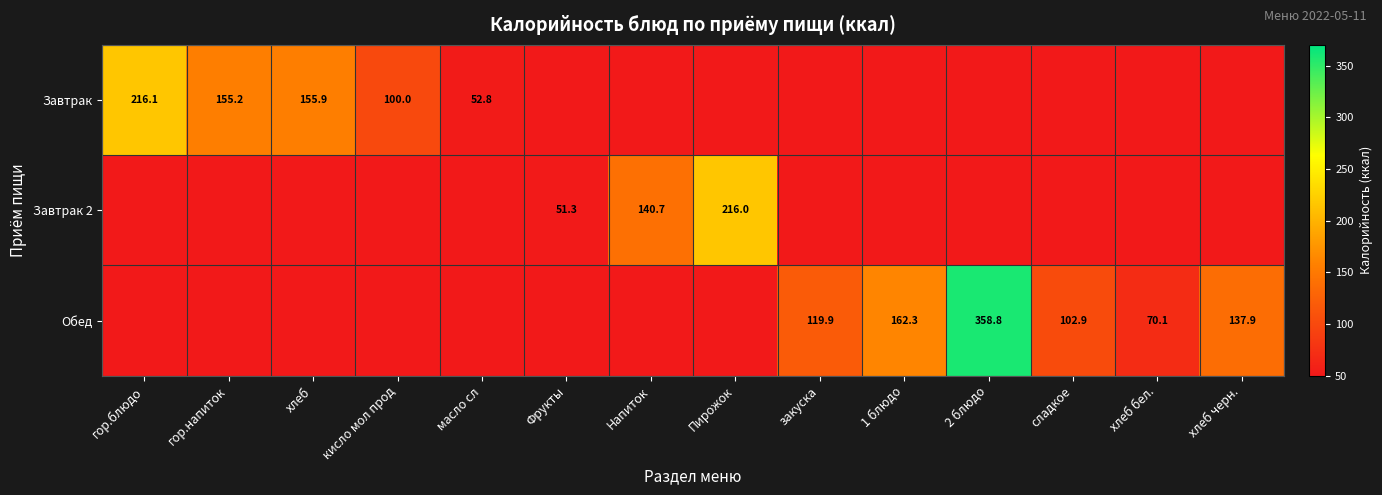

At гор.блюдо, list the series in order from smallest to largest.

Завтрак, Завтрак 2, Обед